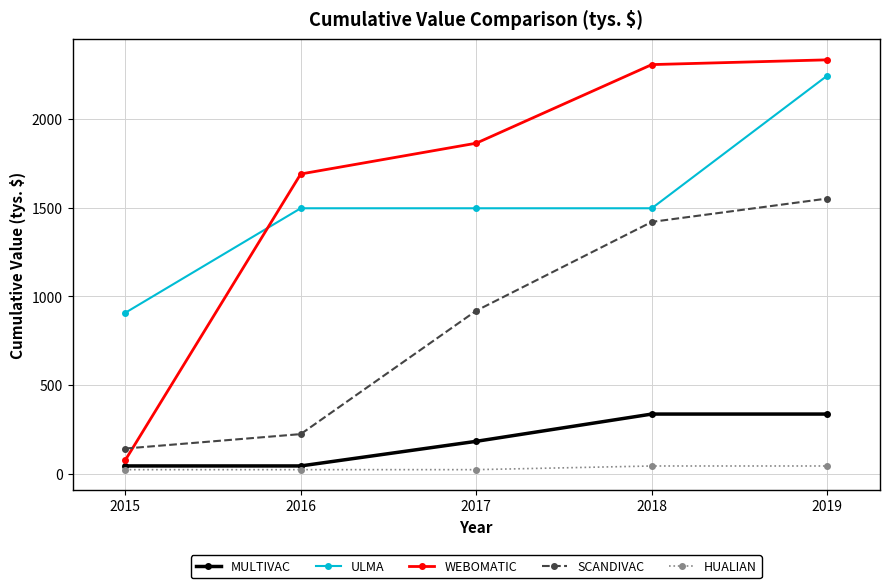

What is the value of the SCANDIVAC point at the 3rd from the left?

919.9